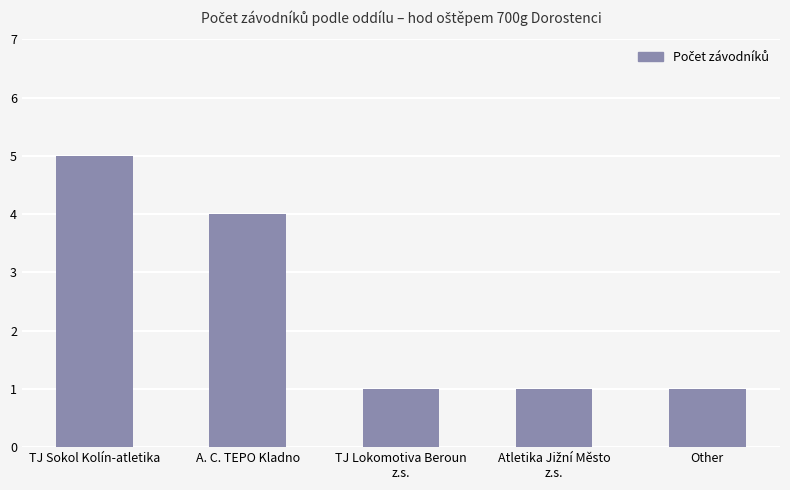

Is it true that the value at TJ Sokol Kolín-atletika is 2?

False